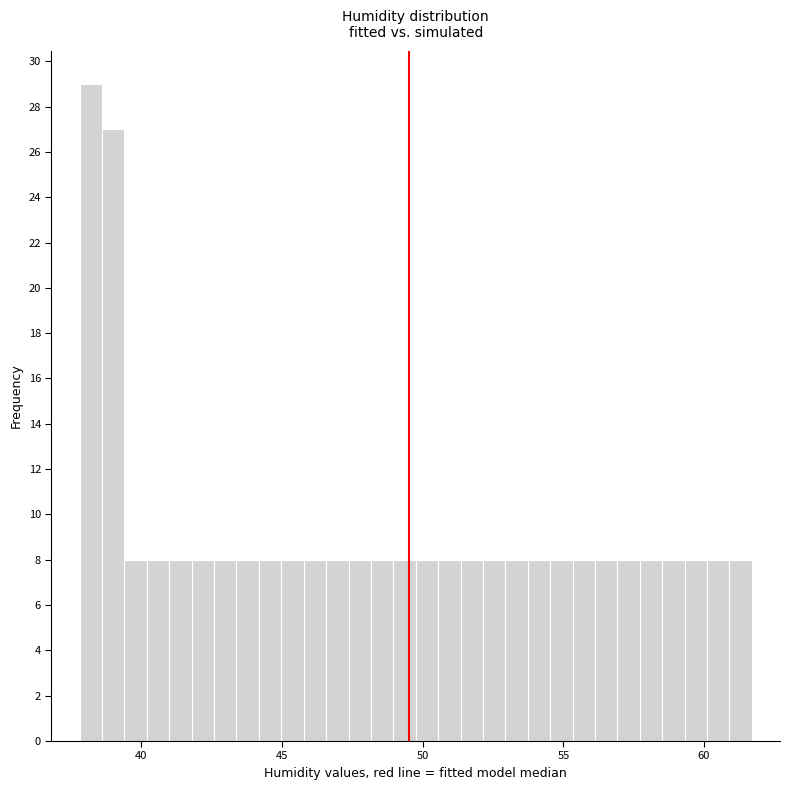

Read against the x-axis, roughly where is the centre of the tallest bar?

38.0